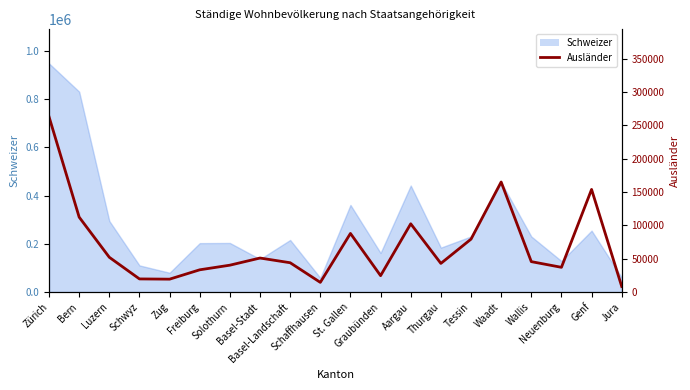

Where is the first local maximum?

Basel-Stadt